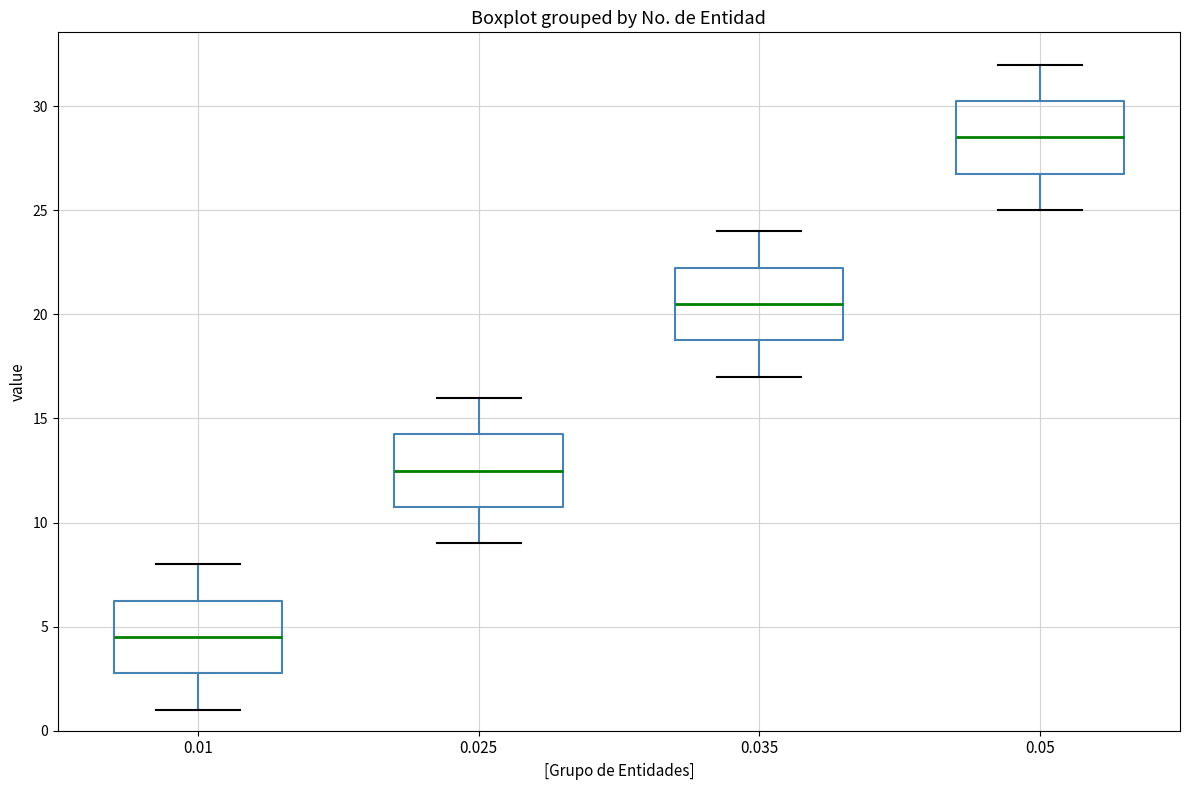

Where is the lower edge of the box at x = 0.025 on the y-axis? The values are not printed on the chart, so give them approximately, as read against the axis.

11.0